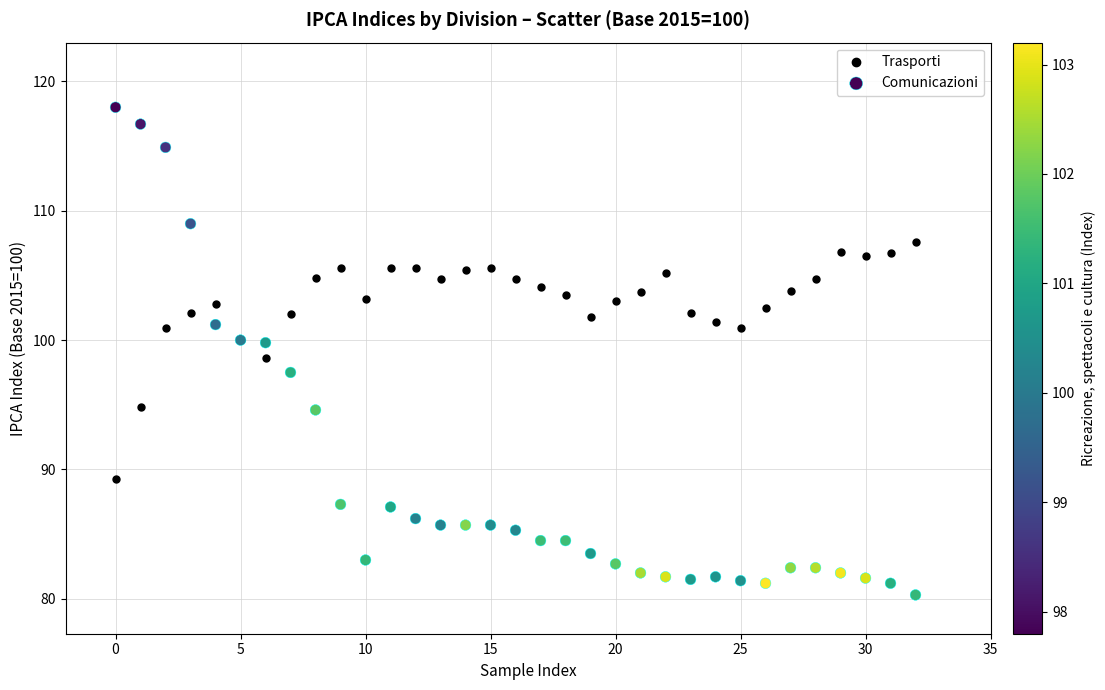

Which series reaches the maximum Y coordinate?

Comunicazioni